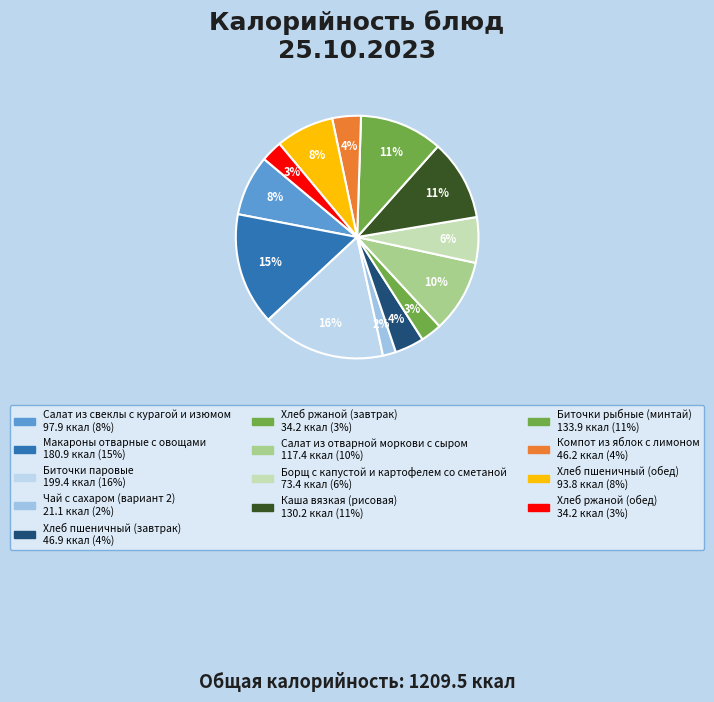

True or false: Биточки паровые accounts for 10% of the total.

False